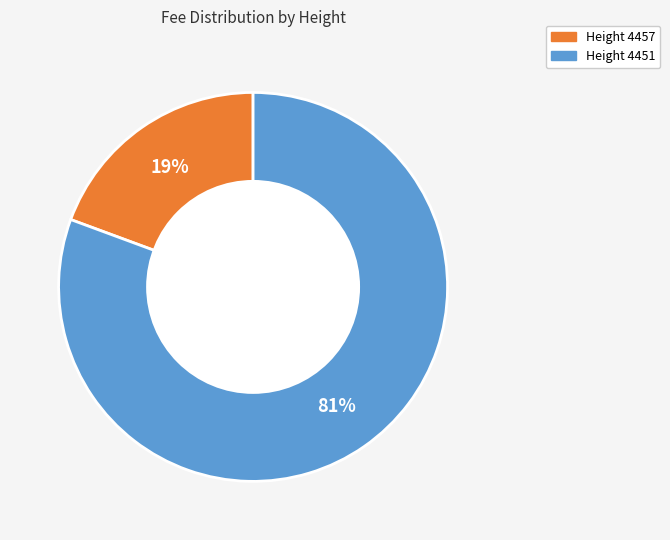

Does any single category account for the majority?

Yes